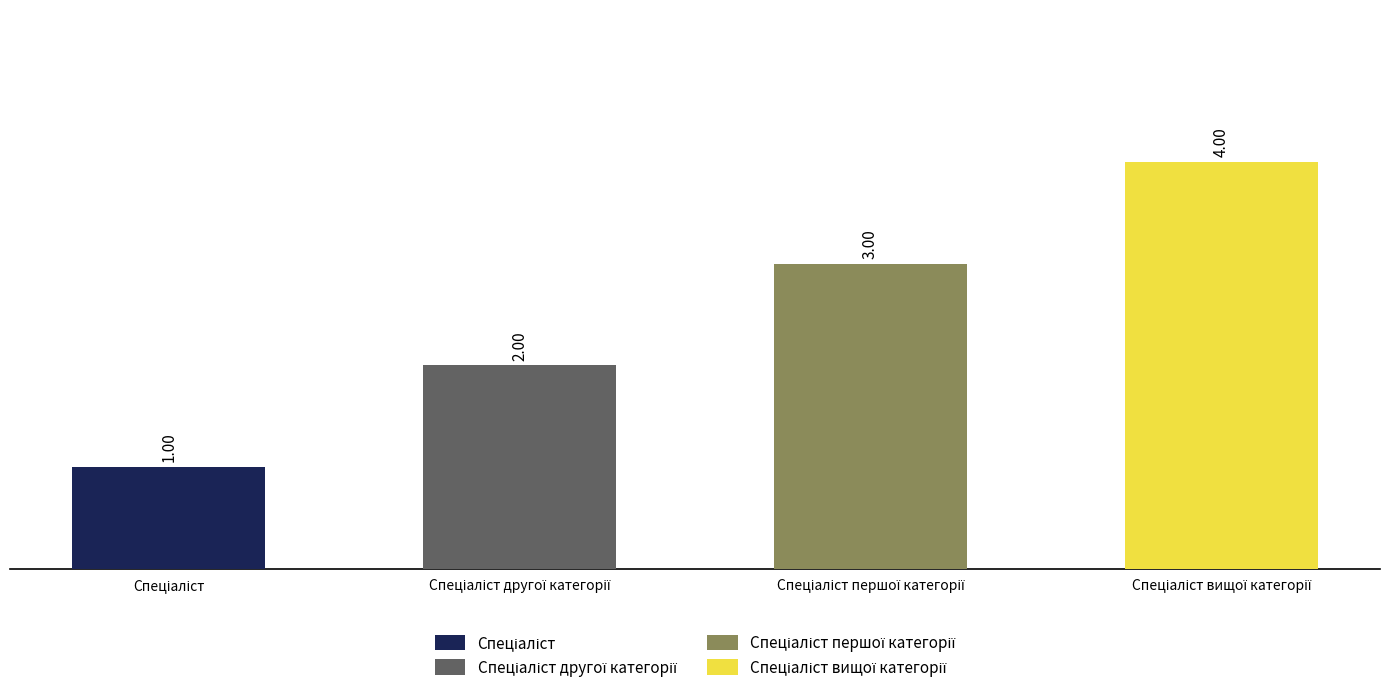

What is the difference between the maximum and minimum values?

3